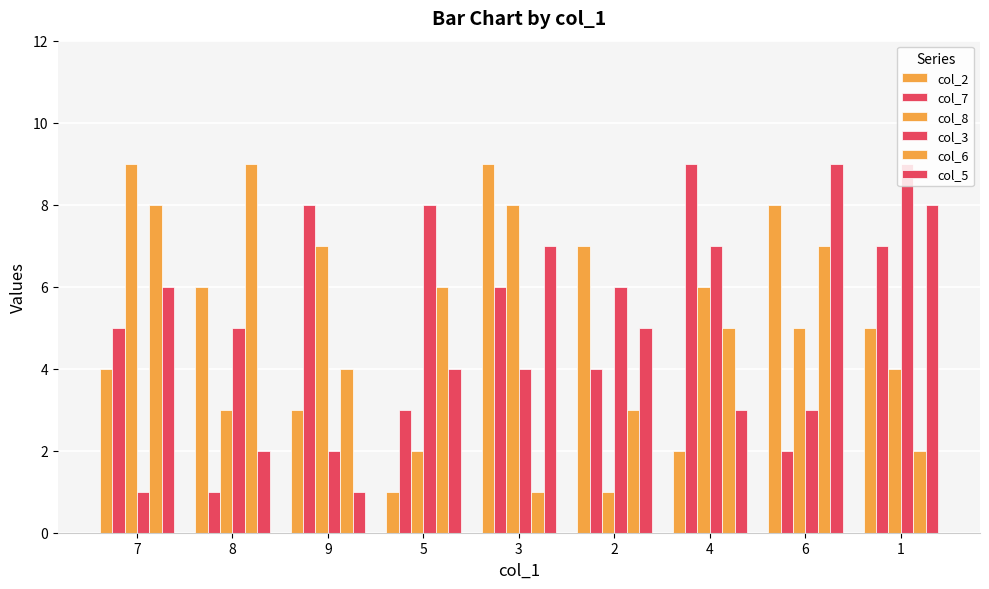

What is the difference between the maximum and second lowest values in the col_6 series?

7